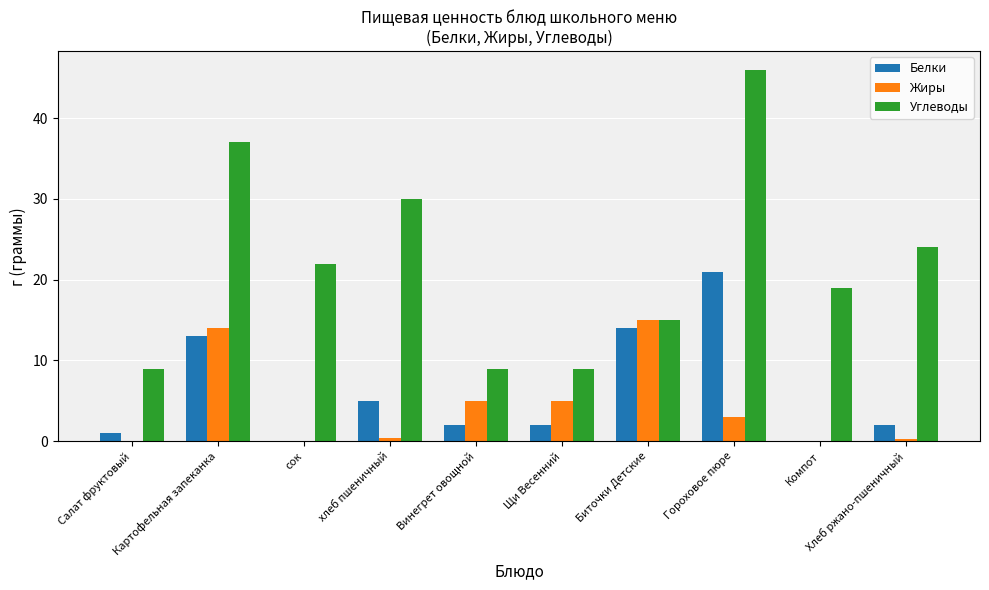

What is the difference between the Углеводы values at Картофельная запеканка and Гороховое пюре?

9.0